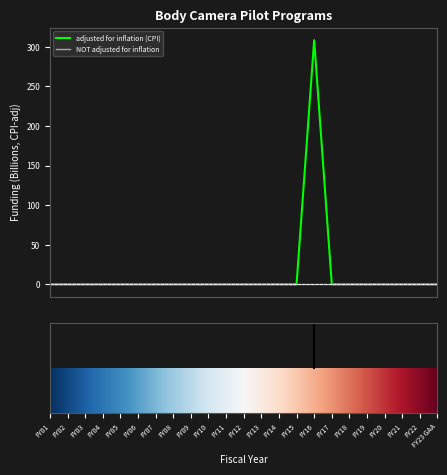

What is the maximum value shown in the chart?

308.3